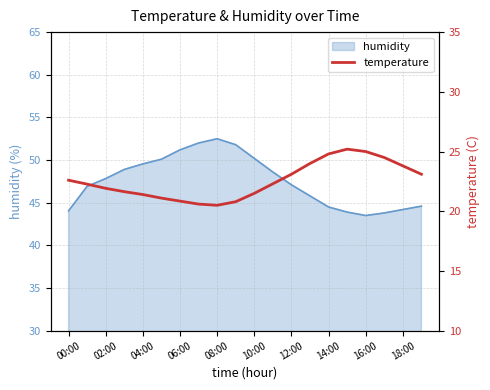

Count the number of values greater than 22.

11